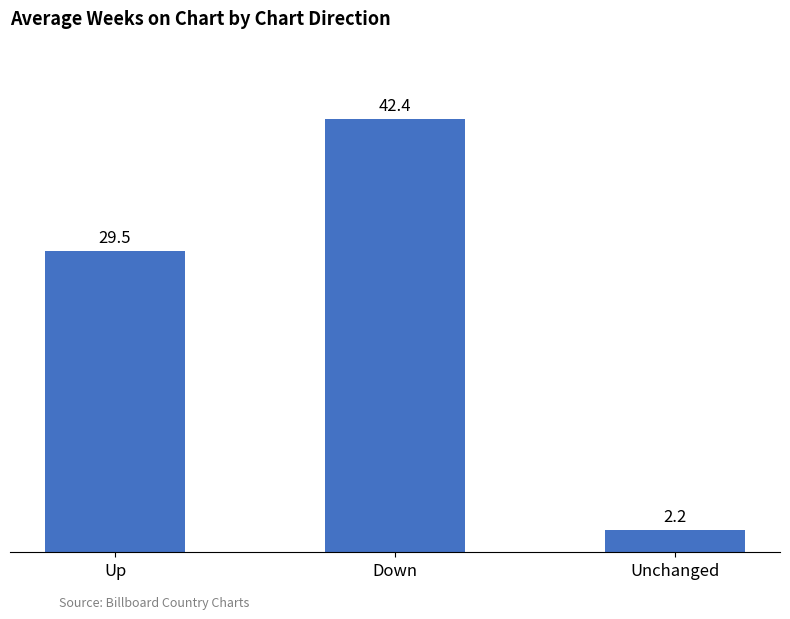

What is the label of the 3rd bar from the right?

Up